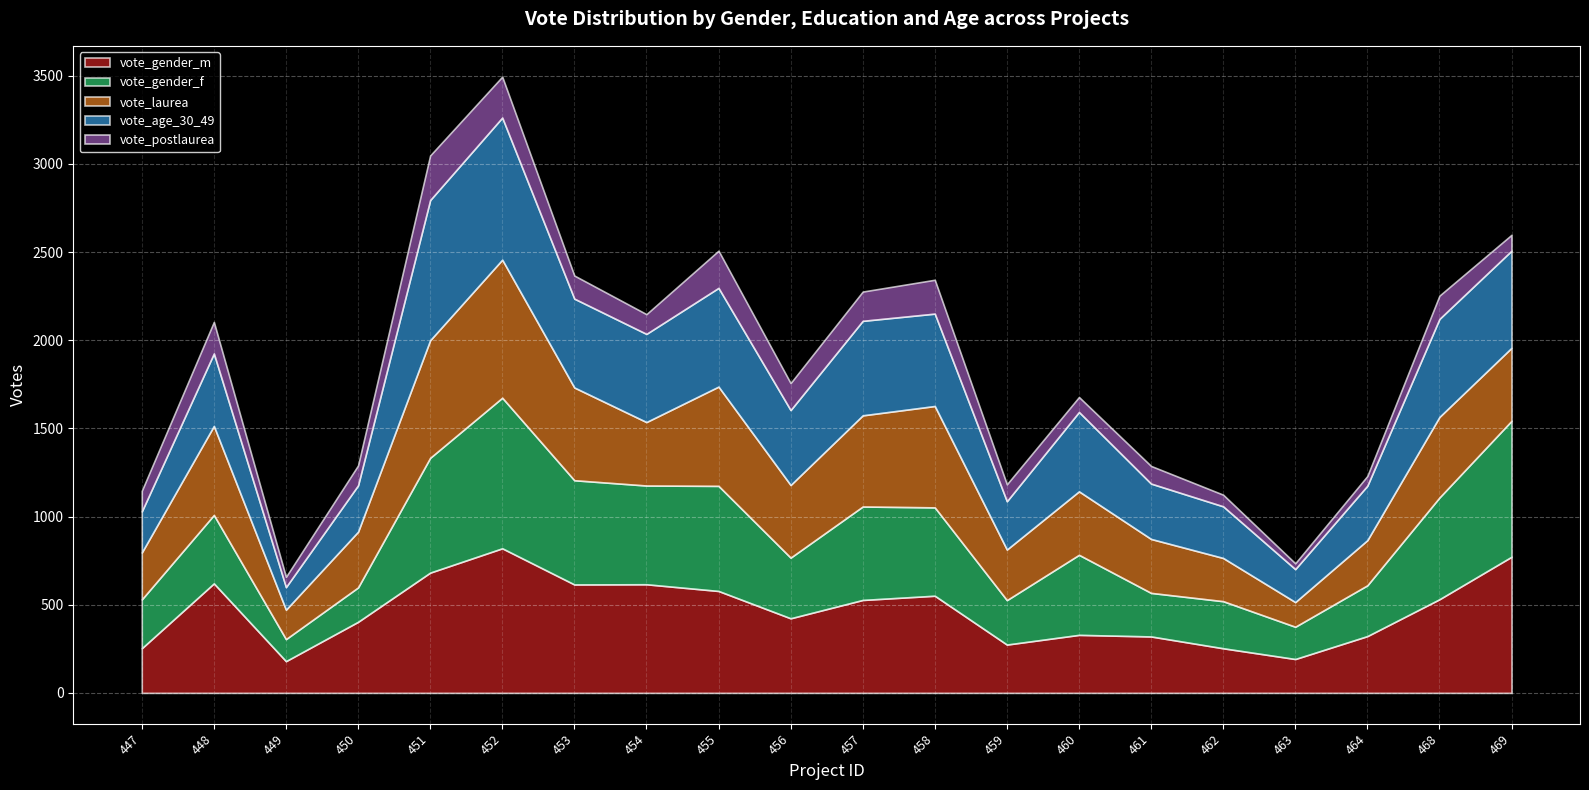

Rank the series by their maximum value, from highest to lowest.

vote_gender_f, vote_gender_m, vote_age_30_49, vote_laurea, vote_postlaurea